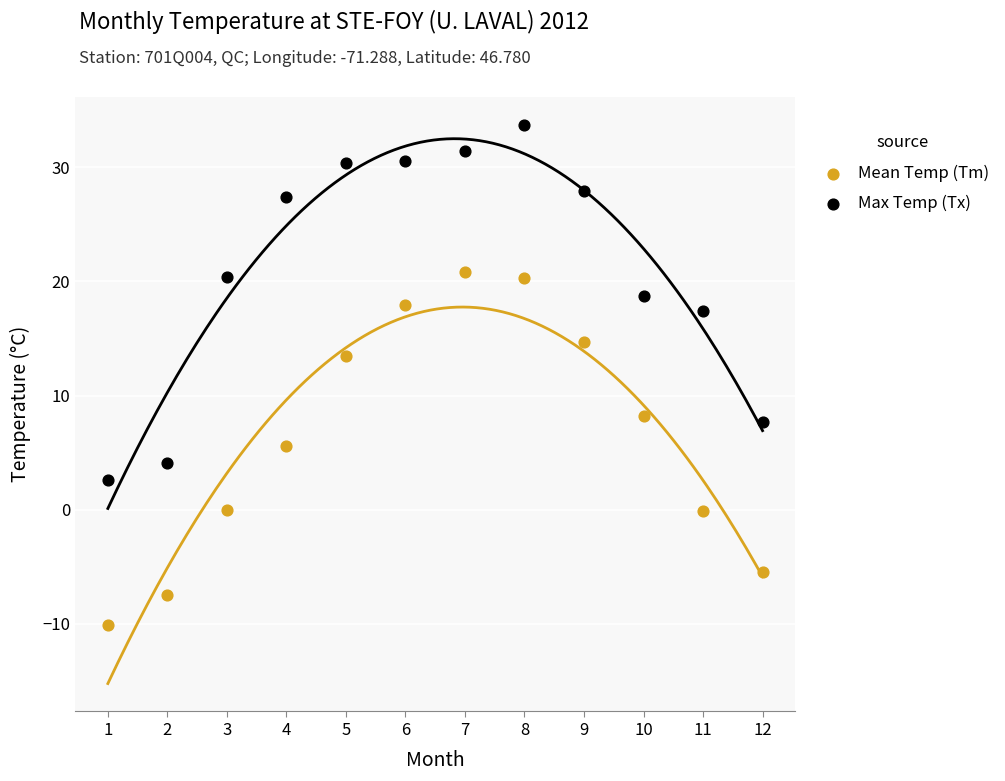

Which series reaches the minimum Y coordinate?

Mean Temp (Tm)